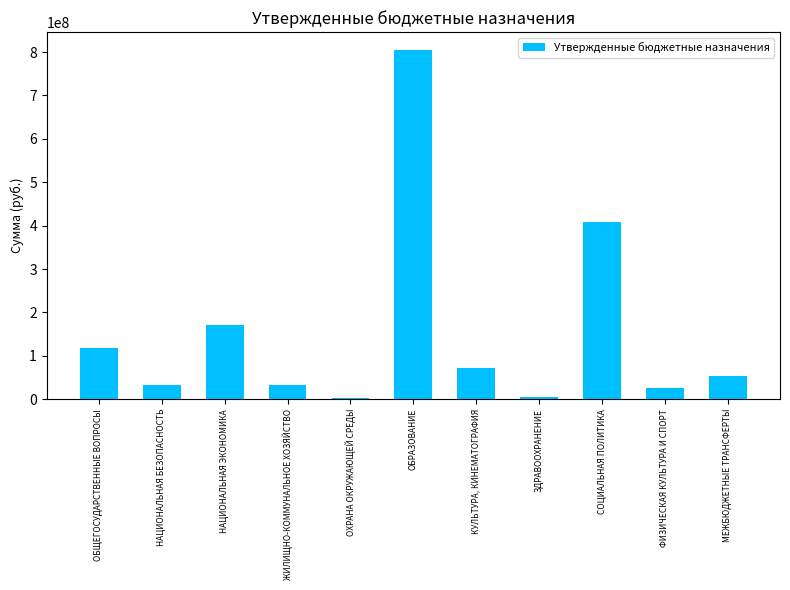

Which category has the highest value across all series?

ОБРАЗОВАНИЕ